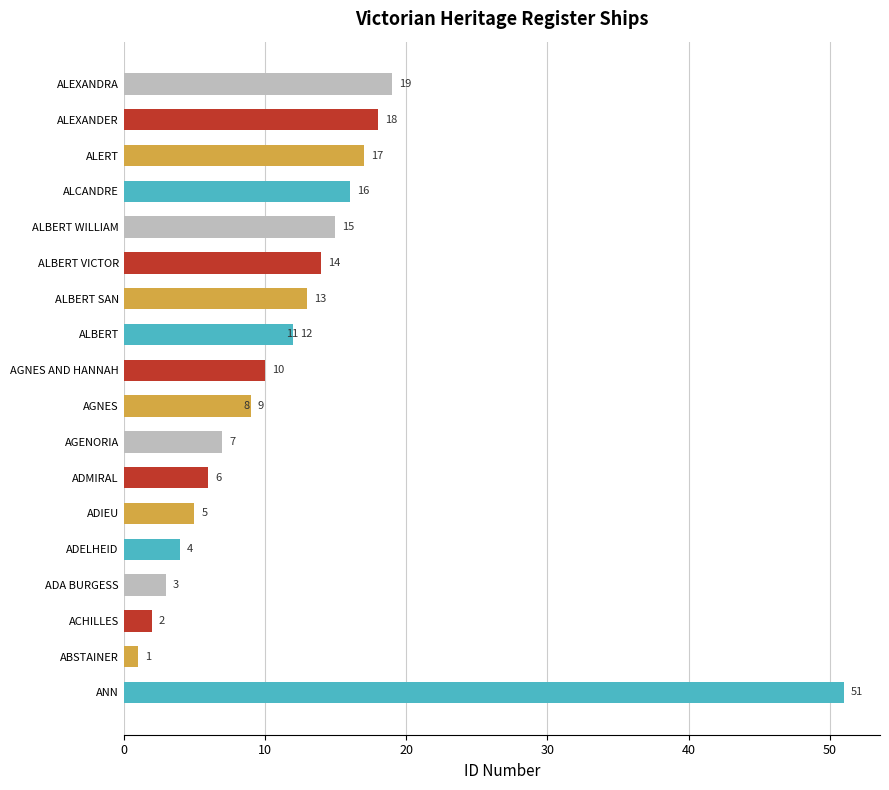

The value at 10 is 10. True or false?

True